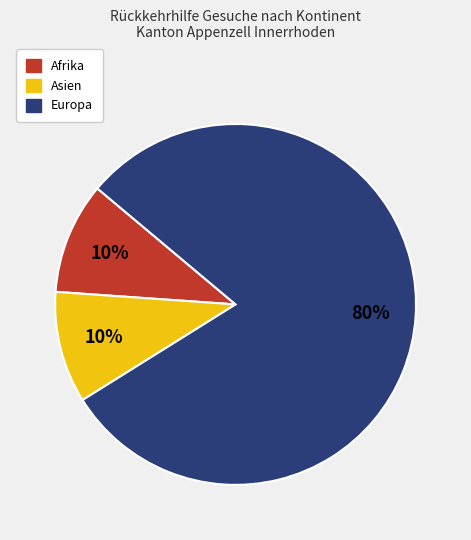

To the nearest percent, what percentage of the pie is Asien?

10%